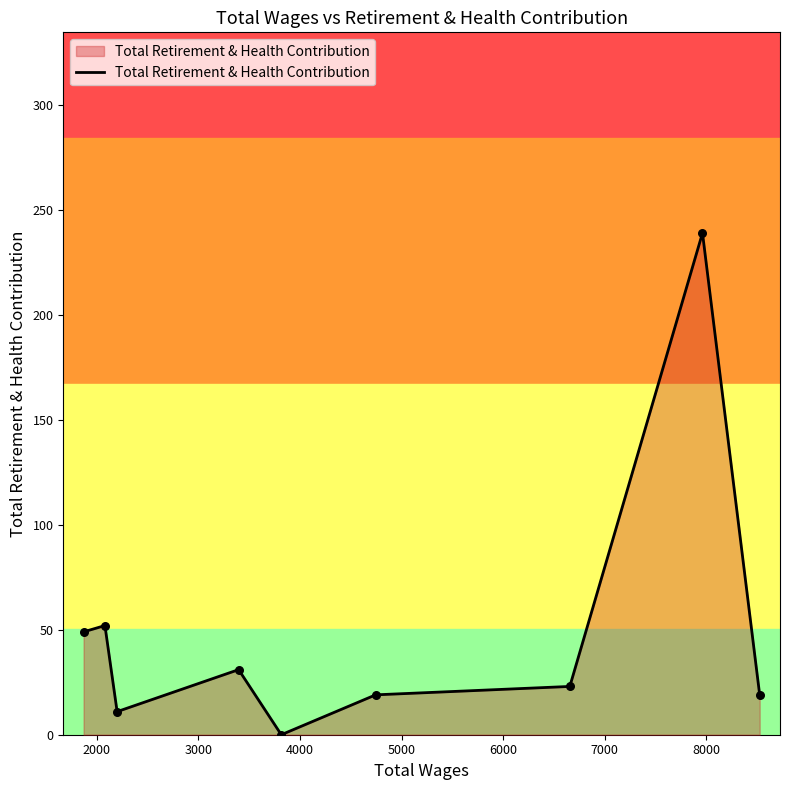

What is the maximum value shown in the chart?

239